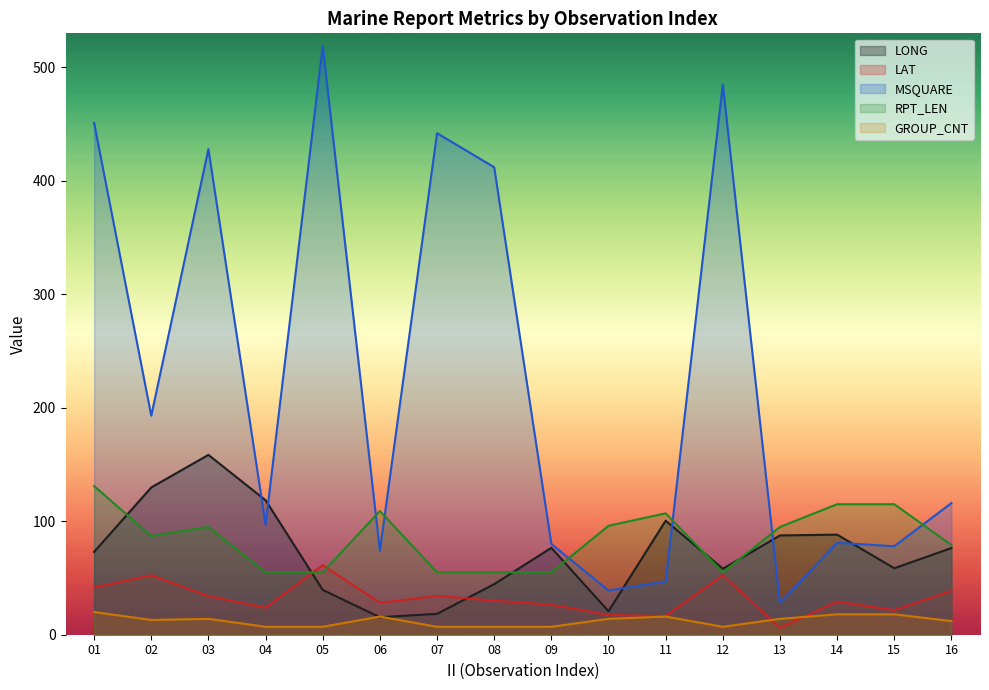

True or false: LAT has a value of 38.6 at 16.

True